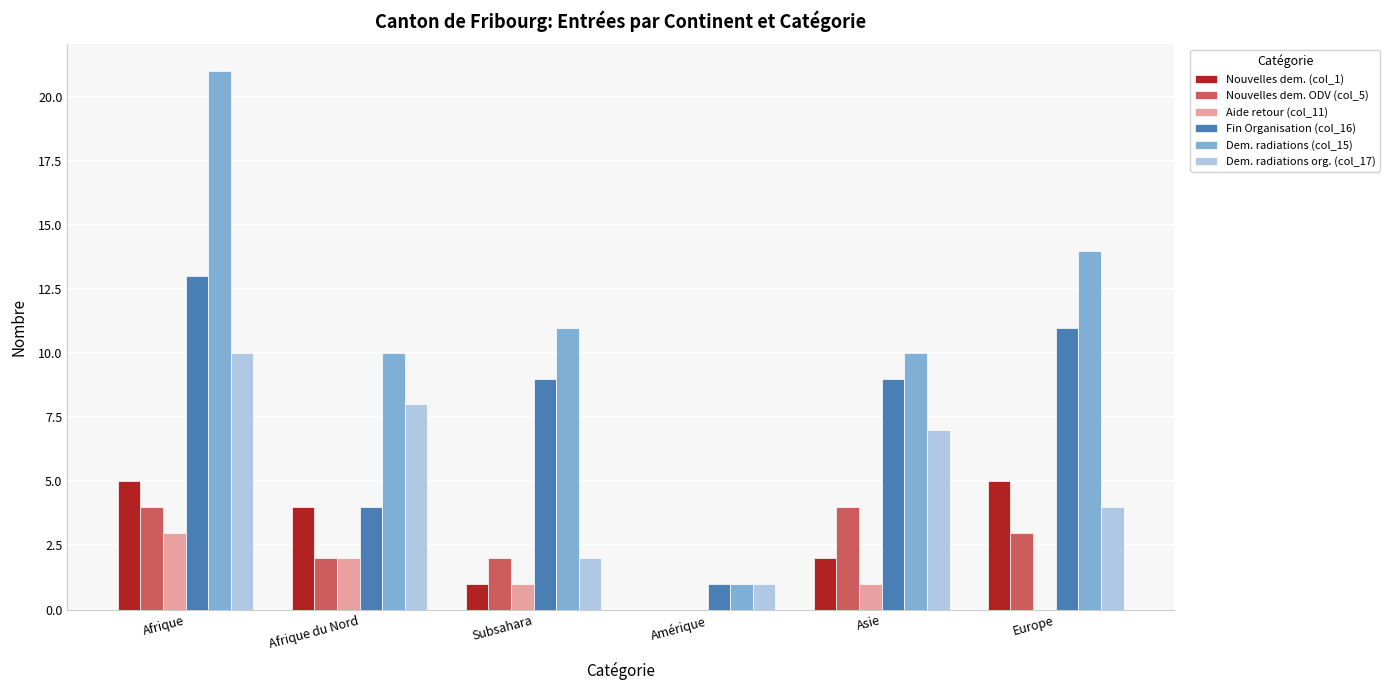

Reading left to right, transcribe all the data shown in this chart.

Nouvelles dem. (col_1): Afrique=5	Afrique du Nord=4	Subsahara=1	Amérique=0	Asie=2	Europe=5
Nouvelles dem. ODV (col_5): Afrique=4	Afrique du Nord=2	Subsahara=2	Amérique=0	Asie=4	Europe=3
Aide retour (col_11): Afrique=3	Afrique du Nord=2	Subsahara=1	Amérique=0	Asie=1	Europe=0
Fin Organisation (col_16): Afrique=13	Afrique du Nord=4	Subsahara=9	Amérique=1	Asie=9	Europe=11
Dem. radiations (col_15): Afrique=21	Afrique du Nord=10	Subsahara=11	Amérique=1	Asie=10	Europe=14
Dem. radiations org. (col_17): Afrique=10	Afrique du Nord=8	Subsahara=2	Amérique=1	Asie=7	Europe=4